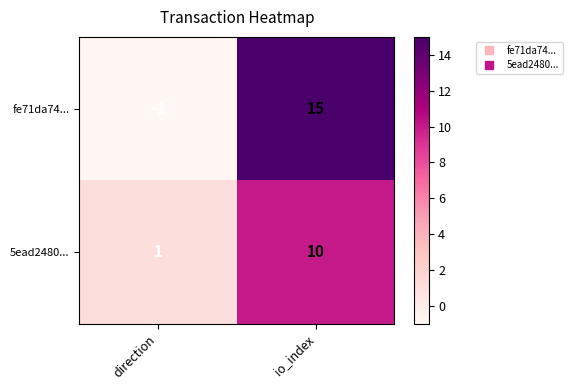

At which category does the chart reach its peak across all series?

io_index